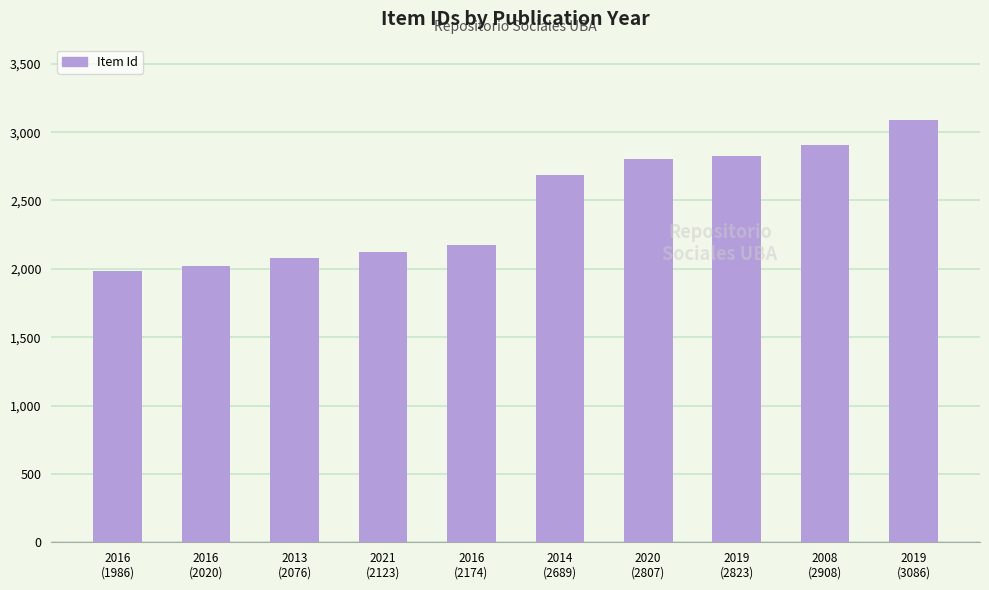

Read the value at 2016
(2174), to the nearest 50.

2150